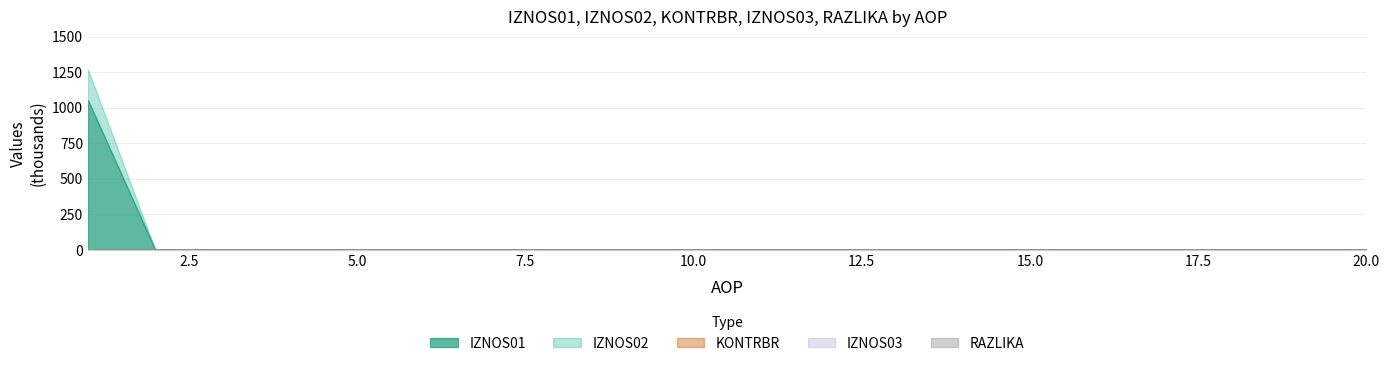

Which series has the largest total across all categories?

IZNOS02